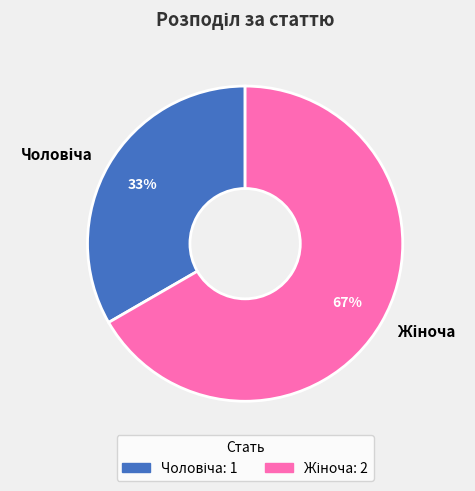

Is there any slice that represents more than half of the pie?

Yes